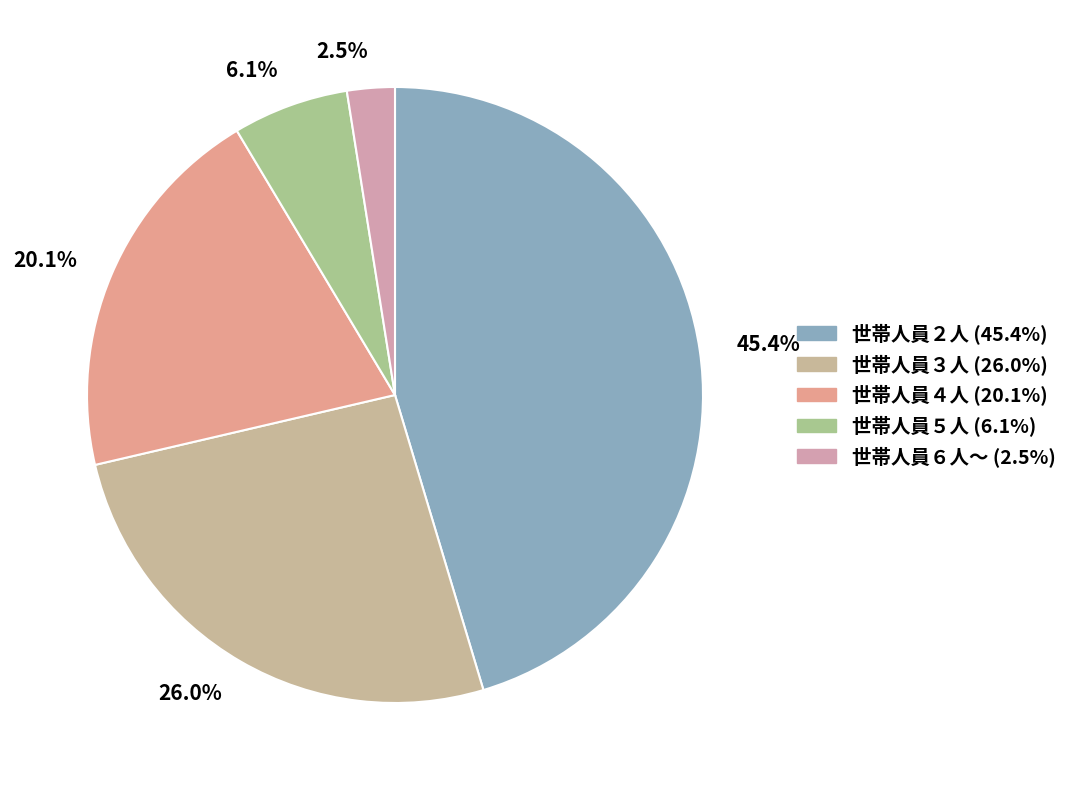

What percentage do 20.1% and 2.5% together represent?

22.6%